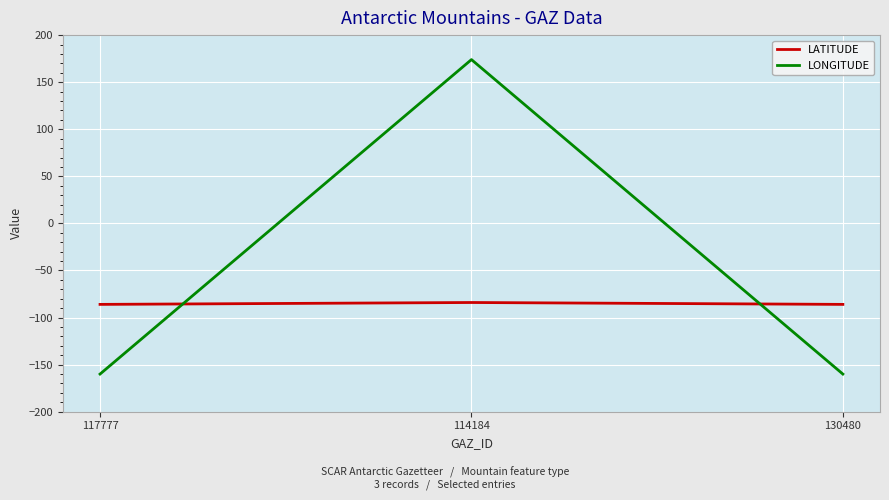

What is the smallest value displayed?

-160